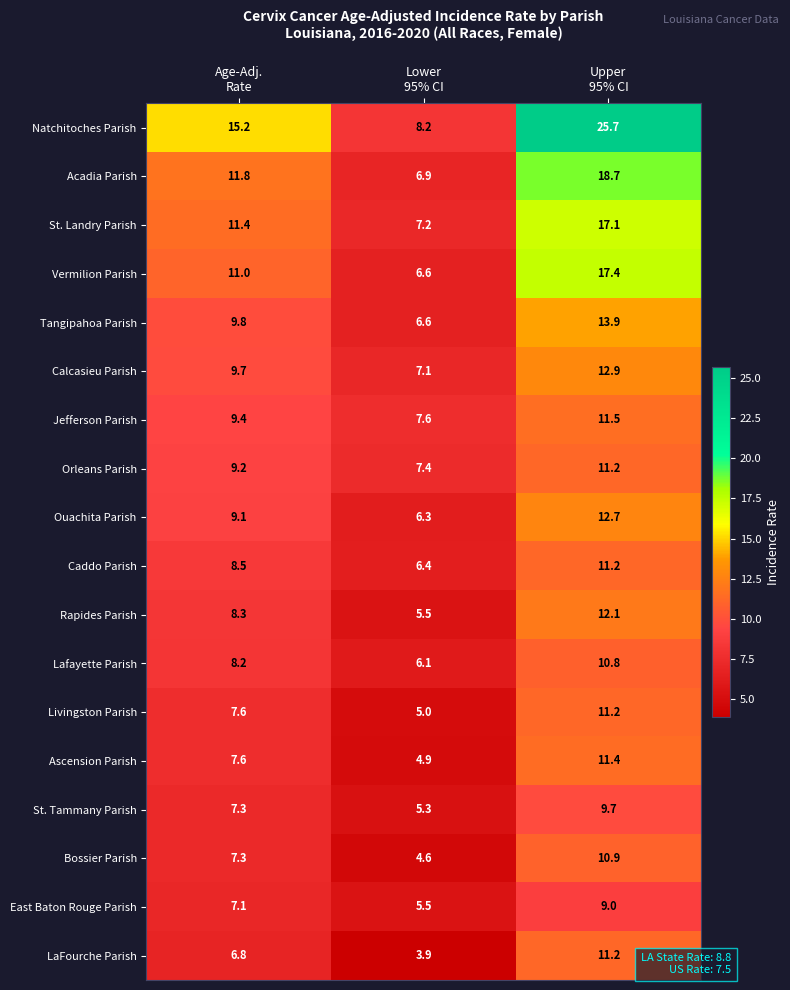

Which series has the largest total across all categories?

Natchitoches Parish